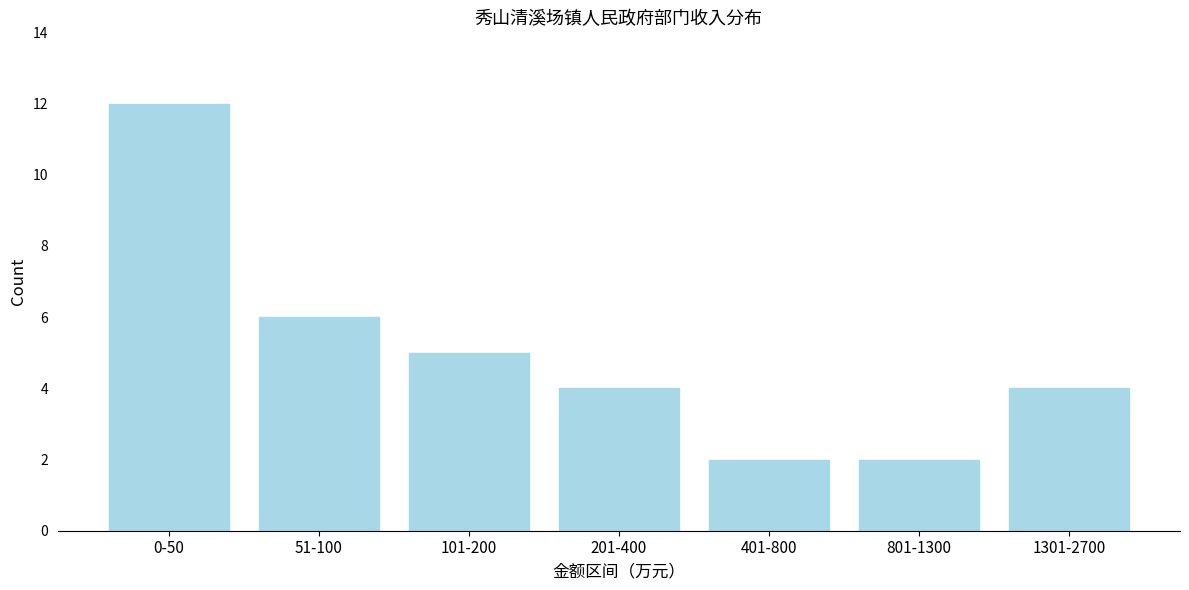

Reading right to left, extract all data points from this chart.

4	2	2	4	5	6	12